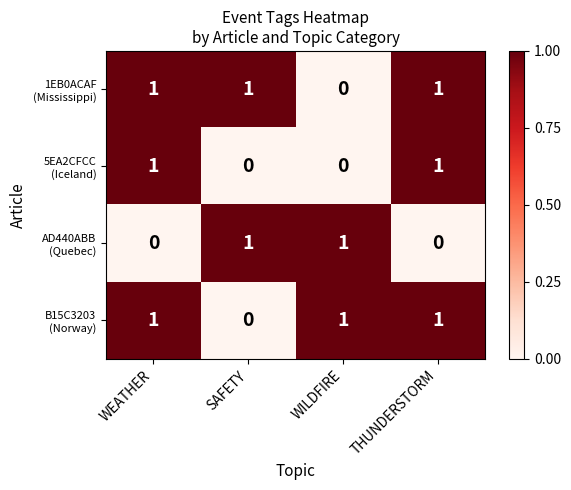

What is the total value across all series at THUNDERSTORM?

3